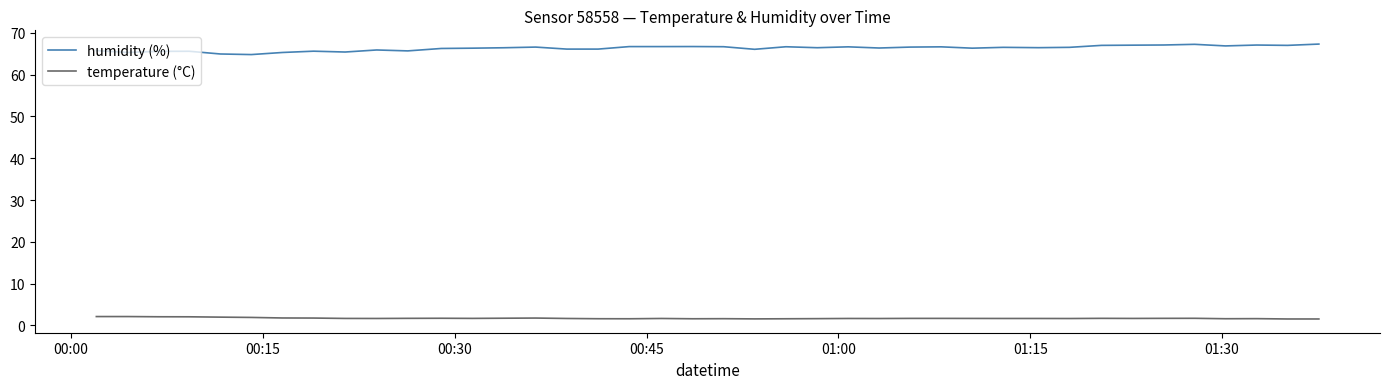

True or false: humidity (%) and temperature (°C) cross at least once.

False